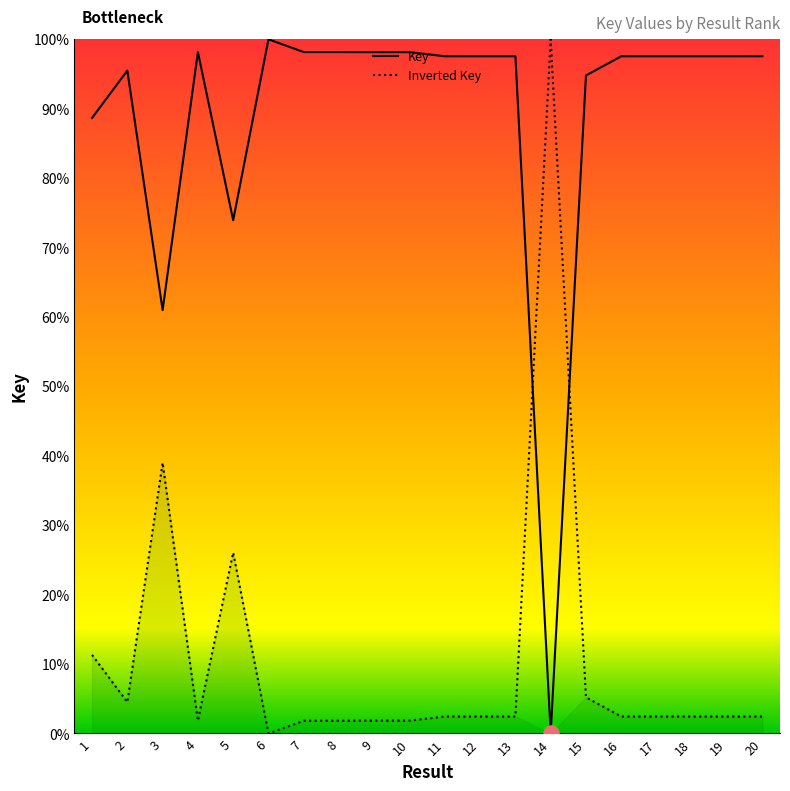

What is the change in value from 2 to 17?

+2.1